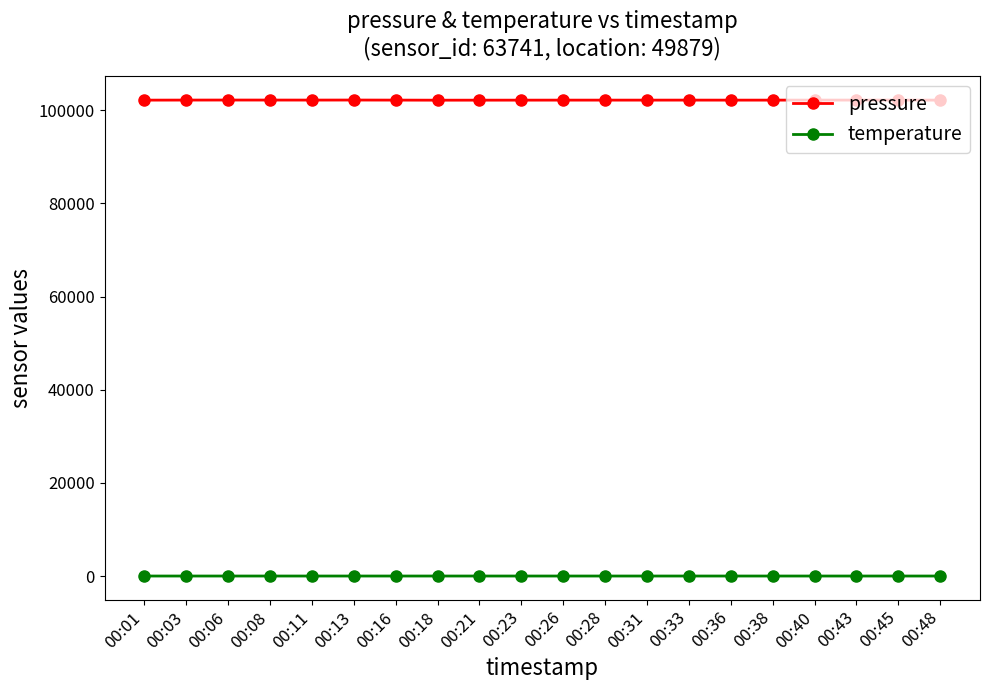

At which label does pressure first exceed 102169?

00:03